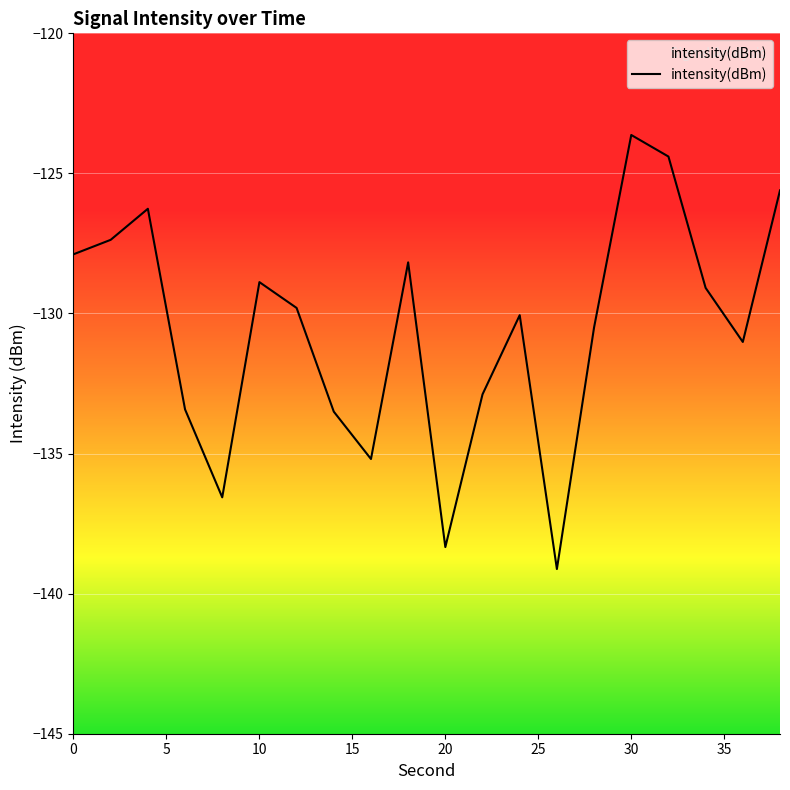

Reading left to right, list all the values displayed in this chart.

0=-127.9	2=-127.4	4=-126.3	6=-133.4	8=-136.6	10=-128.9	12=-129.8	14=-133.5	16=-135.2	18=-128.2	20=-138.3	22=-132.9	24=-130.1	26=-139.1	28=-130.5	30=-123.6	32=-124.4	34=-129.1	36=-131.0	38=-125.6